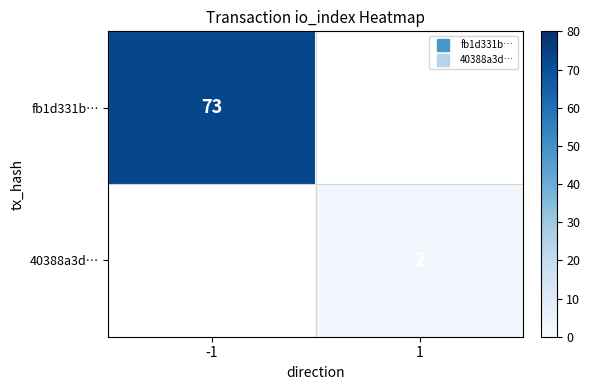

Is it true that 40388a3d… equals 1.1 at 1?

False